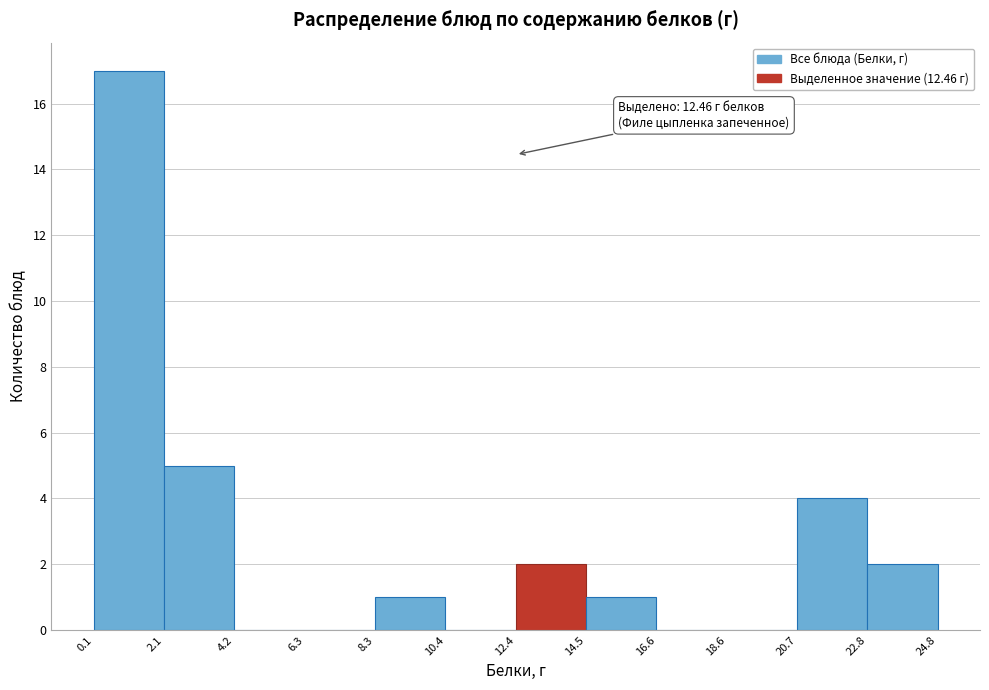

Which range on the x-axis has the tallest bar?

0.1 to 2.1